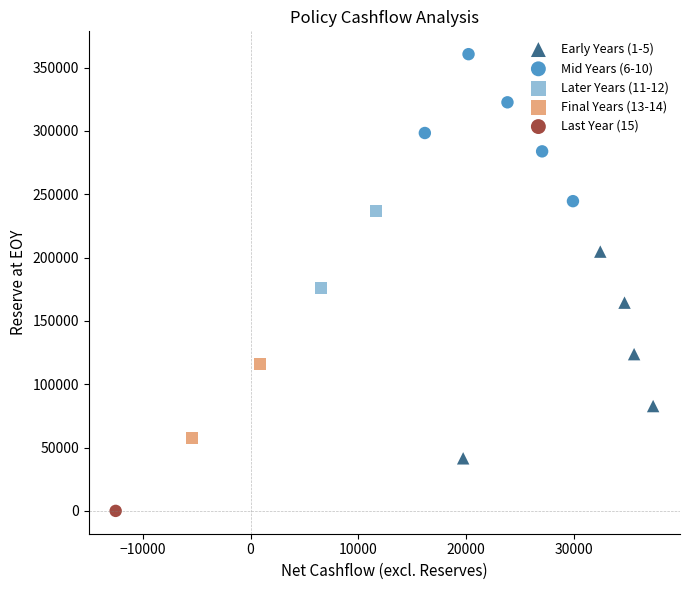

Which series reaches the minimum Y coordinate?

Last Year (15)